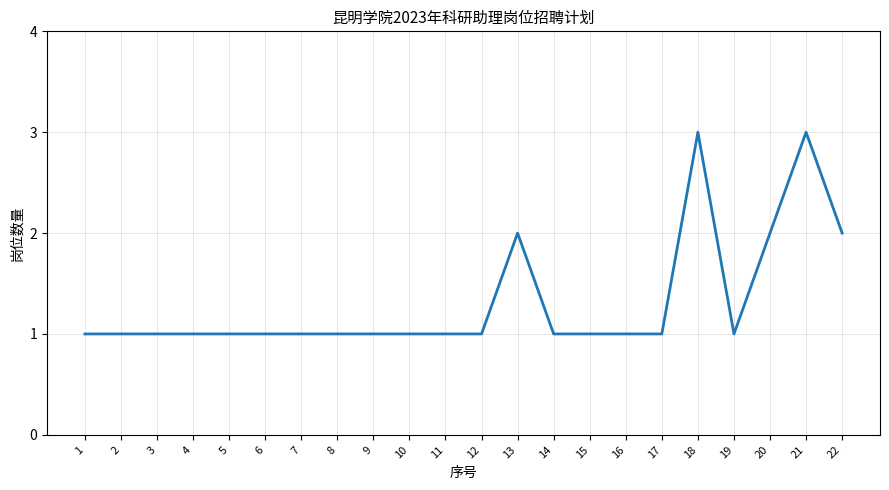

The chart shows a value of 3 at 13. True or false?

False